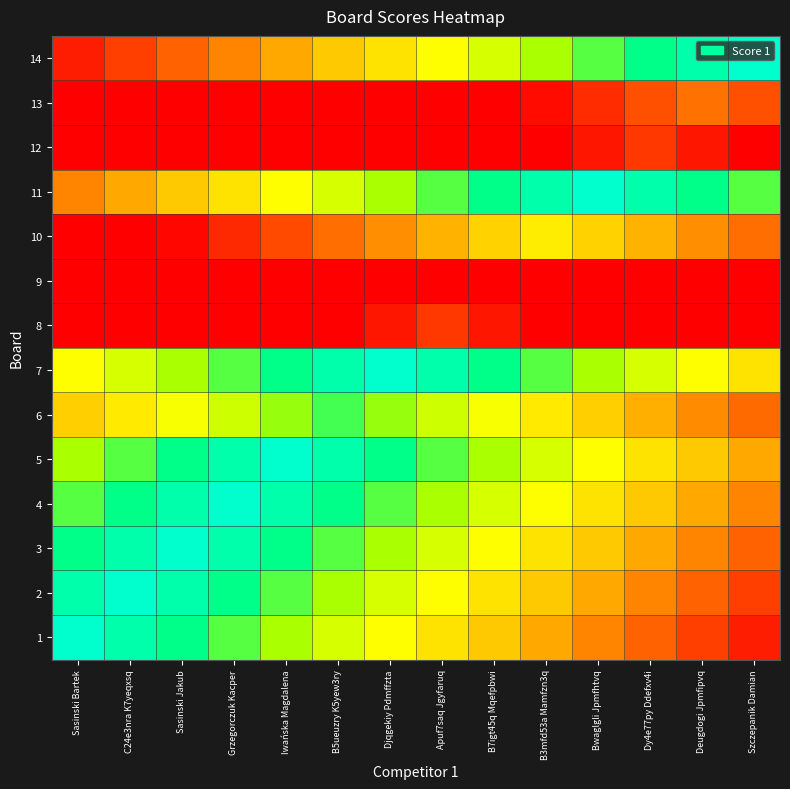

Reading left to right, extract all data points from this chart.

1: Sasinski Bartek=25.0	C24e3nra K7yeqxsq=23.2	Sasinski Jakub=21.4	Grzegorczuk Kacper=19.6	Iwańska Magdalena=17.8	B5ueuzry K5yew3ry=16.0	Djqgekiy Pdmffzta=14.2	Apuf7saq Jgyfaruq=12.4	B7igt45q Mqefpbwi=10.6	B3mfd53a Mamfzn3q=8.8	Bwaglgli Jpmfhtvq=7.0	Dy4e77py Ddefxv4i=5.2	Deugdogi Jpmfipvq=3.4	Szczepanik Damian=1.6
2: Sasinski Bartek=23.2	C24e3nra K7yeqxsq=25.0	Sasinski Jakub=23.2	Grzegorczuk Kacper=21.4	Iwańska Magdalena=19.6	B5ueuzry K5yew3ry=17.8	Djqgekiy Pdmffzta=16.0	Apuf7saq Jgyfaruq=14.2	B7igt45q Mqefpbwi=12.4	B3mfd53a Mamfzn3q=10.6	Bwaglgli Jpmfhtvq=8.8	Dy4e77py Ddefxv4i=7.0	Deugdogi Jpmfipvq=5.2	Szczepanik Damian=3.4
3: Sasinski Bartek=21.4	C24e3nra K7yeqxsq=23.2	Sasinski Jakub=25.0	Grzegorczuk Kacper=23.2	Iwańska Magdalena=21.4	B5ueuzry K5yew3ry=19.6	Djqgekiy Pdmffzta=17.8	Apuf7saq Jgyfaruq=16.0	B7igt45q Mqefpbwi=14.2	B3mfd53a Mamfzn3q=12.4	Bwaglgli Jpmfhtvq=10.6	Dy4e77py Ddefxv4i=8.8	Deugdogi Jpmfipvq=7.0	Szczepanik Damian=5.2
4: Sasinski Bartek=19.6	C24e3nra K7yeqxsq=21.4	Sasinski Jakub=23.2	Grzegorczuk Kacper=25.0	Iwańska Magdalena=23.2	B5ueuzry K5yew3ry=21.4	Djqgekiy Pdmffzta=19.6	Apuf7saq Jgyfaruq=17.8	B7igt45q Mqefpbwi=16.0	B3mfd53a Mamfzn3q=14.2	Bwaglgli Jpmfhtvq=12.4	Dy4e77py Ddefxv4i=10.6	Deugdogi Jpmfipvq=8.8	Szczepanik Damian=7.0
5: Sasinski Bartek=17.8	C24e3nra K7yeqxsq=19.6	Sasinski Jakub=21.4	Grzegorczuk Kacper=23.2	Iwańska Magdalena=25.0	B5ueuzry K5yew3ry=23.2	Djqgekiy Pdmffzta=21.4	Apuf7saq Jgyfaruq=19.6	B7igt45q Mqefpbwi=17.8	B3mfd53a Mamfzn3q=16.0	Bwaglgli Jpmfhtvq=14.2	Dy4e77py Ddefxv4i=12.4	Deugdogi Jpmfipvq=10.6	Szczepanik Damian=8.8
6: Sasinski Bartek=11.0	C24e3nra K7yeqxsq=12.8	Sasinski Jakub=14.6	Grzegorczuk Kacper=16.4	Iwańska Magdalena=18.2	B5ueuzry K5yew3ry=20.0	Djqgekiy Pdmffzta=18.2	Apuf7saq Jgyfaruq=16.4	B7igt45q Mqefpbwi=14.6	B3mfd53a Mamfzn3q=12.8	Bwaglgli Jpmfhtvq=11.0	Dy4e77py Ddefxv4i=9.2	Deugdogi Jpmfipvq=7.4	Szczepanik Damian=5.6
7: Sasinski Bartek=14.2	C24e3nra K7yeqxsq=16.0	Sasinski Jakub=17.8	Grzegorczuk Kacper=19.6	Iwańska Magdalena=21.4	B5ueuzry K5yew3ry=23.2	Djqgekiy Pdmffzta=25.0	Apuf7saq Jgyfaruq=23.2	B7igt45q Mqefpbwi=21.4	B3mfd53a Mamfzn3q=19.6	Bwaglgli Jpmfhtvq=17.8	Dy4e77py Ddefxv4i=16.0	Deugdogi Jpmfipvq=14.2	Szczepanik Damian=12.4
8: Sasinski Bartek=0.0	C24e3nra K7yeqxsq=0.0	Sasinski Jakub=0.0	Grzegorczuk Kacper=0.0	Iwańska Magdalena=0.0	B5ueuzry K5yew3ry=0.0	Djqgekiy Pdmffzta=1.2	Apuf7saq Jgyfaruq=3.0	B7igt45q Mqefpbwi=1.2	B3mfd53a Mamfzn3q=0.0	Bwaglgli Jpmfhtvq=0.0	Dy4e77py Ddefxv4i=0.0	Deugdogi Jpmfipvq=0.0	Szczepanik Damian=0.0
9: Sasinski Bartek=0.0	C24e3nra K7yeqxsq=0.0	Sasinski Jakub=0.0	Grzegorczuk Kacper=0.0	Iwańska Magdalena=0.0	B5ueuzry K5yew3ry=0.0	Djqgekiy Pdmffzta=0.0	Apuf7saq Jgyfaruq=0.0	B7igt45q Mqefpbwi=0.0	B3mfd53a Mamfzn3q=0.0	Bwaglgli Jpmfhtvq=0.0	Dy4e77py Ddefxv4i=0.0	Deugdogi Jpmfipvq=0.0	Szczepanik Damian=0.0
10: Sasinski Bartek=0.0	C24e3nra K7yeqxsq=0.0	Sasinski Jakub=0.4	Grzegorczuk Kacper=2.2	Iwańska Magdalena=4.0	B5ueuzry K5yew3ry=5.8	Djqgekiy Pdmffzta=7.6	Apuf7saq Jgyfaruq=9.4	B7igt45q Mqefpbwi=11.2	B3mfd53a Mamfzn3q=13.0	Bwaglgli Jpmfhtvq=11.2	Dy4e77py Ddefxv4i=9.4	Deugdogi Jpmfipvq=7.6	Szczepanik Damian=5.8
11: Sasinski Bartek=7.0	C24e3nra K7yeqxsq=8.8	Sasinski Jakub=10.6	Grzegorczuk Kacper=12.4	Iwańska Magdalena=14.2	B5ueuzry K5yew3ry=16.0	Djqgekiy Pdmffzta=17.8	Apuf7saq Jgyfaruq=19.6	B7igt45q Mqefpbwi=21.4	B3mfd53a Mamfzn3q=23.2	Bwaglgli Jpmfhtvq=25.0	Dy4e77py Ddefxv4i=23.2	Deugdogi Jpmfipvq=21.4	Szczepanik Damian=19.6
12: Sasinski Bartek=0.0	C24e3nra K7yeqxsq=0.0	Sasinski Jakub=0.0	Grzegorczuk Kacper=0.0	Iwańska Magdalena=0.0	B5ueuzry K5yew3ry=0.0	Djqgekiy Pdmffzta=0.0	Apuf7saq Jgyfaruq=0.0	B7igt45q Mqefpbwi=0.0	B3mfd53a Mamfzn3q=0.0	Bwaglgli Jpmfhtvq=1.2	Dy4e77py Ddefxv4i=3.0	Deugdogi Jpmfipvq=1.2	Szczepanik Damian=0.0
13: Sasinski Bartek=0.0	C24e3nra K7yeqxsq=0.0	Sasinski Jakub=0.0	Grzegorczuk Kacper=0.0	Iwańska Magdalena=0.0	B5ueuzry K5yew3ry=0.0	Djqgekiy Pdmffzta=0.0	Apuf7saq Jgyfaruq=0.0	B7igt45q Mqefpbwi=0.0	B3mfd53a Mamfzn3q=0.6	Bwaglgli Jpmfhtvq=2.4	Dy4e77py Ddefxv4i=4.2	Deugdogi Jpmfipvq=6.0	Szczepanik Damian=4.2
14: Sasinski Bartek=1.6	C24e3nra K7yeqxsq=3.4	Sasinski Jakub=5.2	Grzegorczuk Kacper=7.0	Iwańska Magdalena=8.8	B5ueuzry K5yew3ry=10.6	Djqgekiy Pdmffzta=12.4	Apuf7saq Jgyfaruq=14.2	B7igt45q Mqefpbwi=16.0	B3mfd53a Mamfzn3q=17.8	Bwaglgli Jpmfhtvq=19.6	Dy4e77py Ddefxv4i=21.4	Deugdogi Jpmfipvq=23.2	Szczepanik Damian=25.0